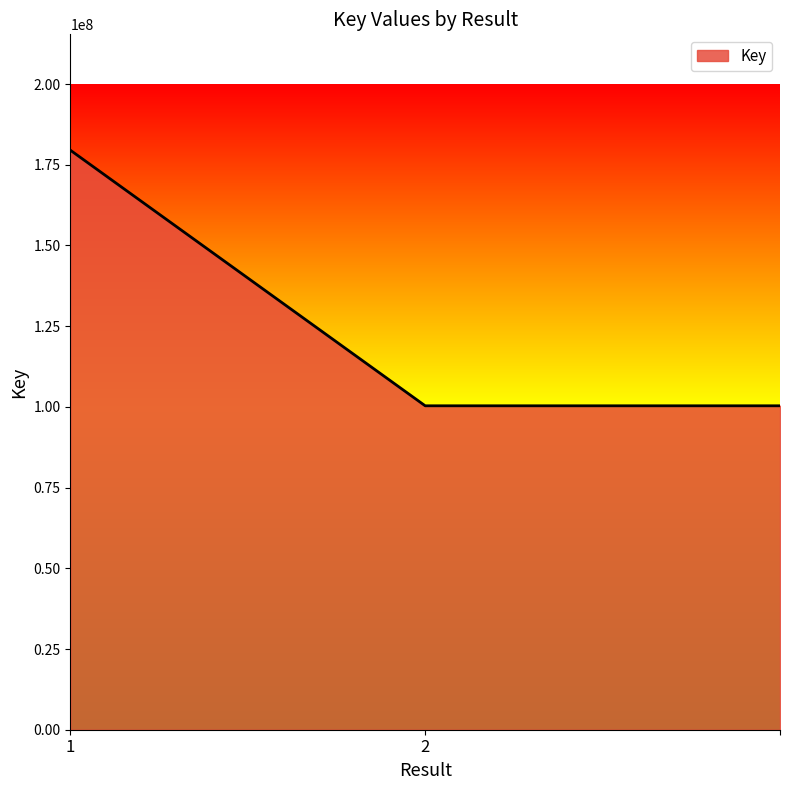

How many values exceed 100343235?

1